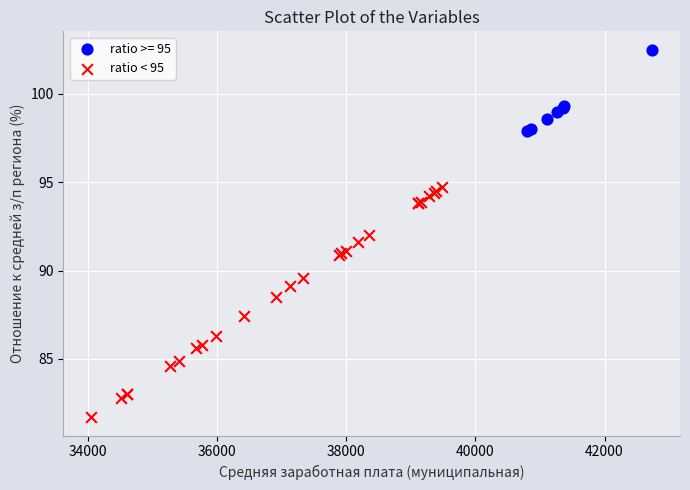

Which series contains the highest Y value?

ratio >= 95